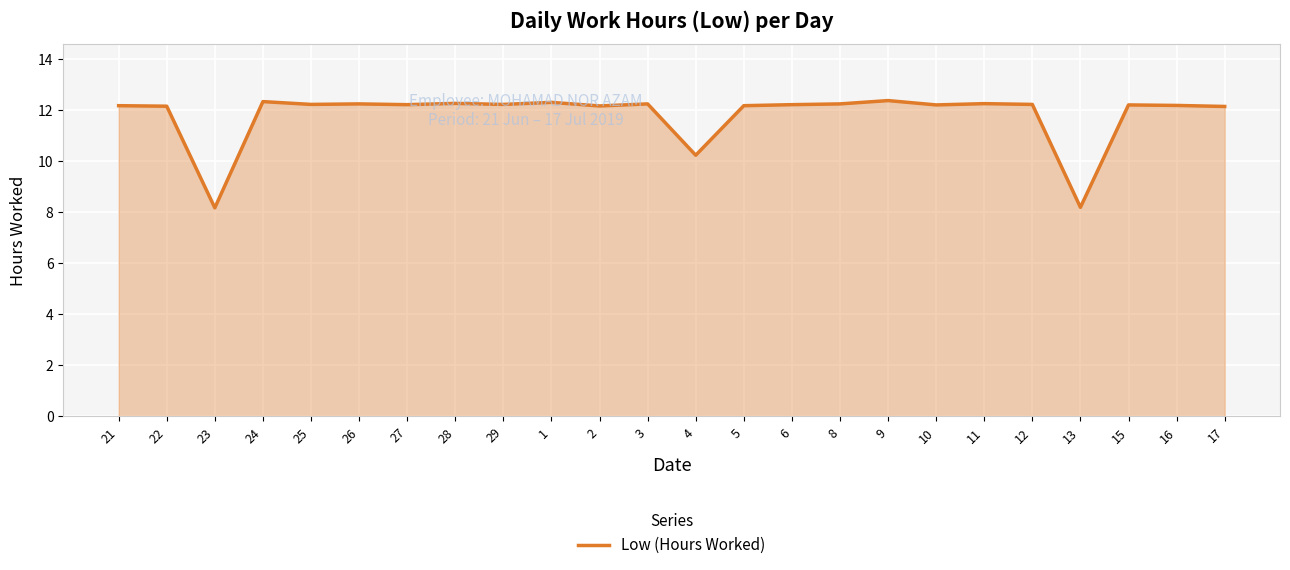

What is the difference between the maximum and minimum values?

4.2